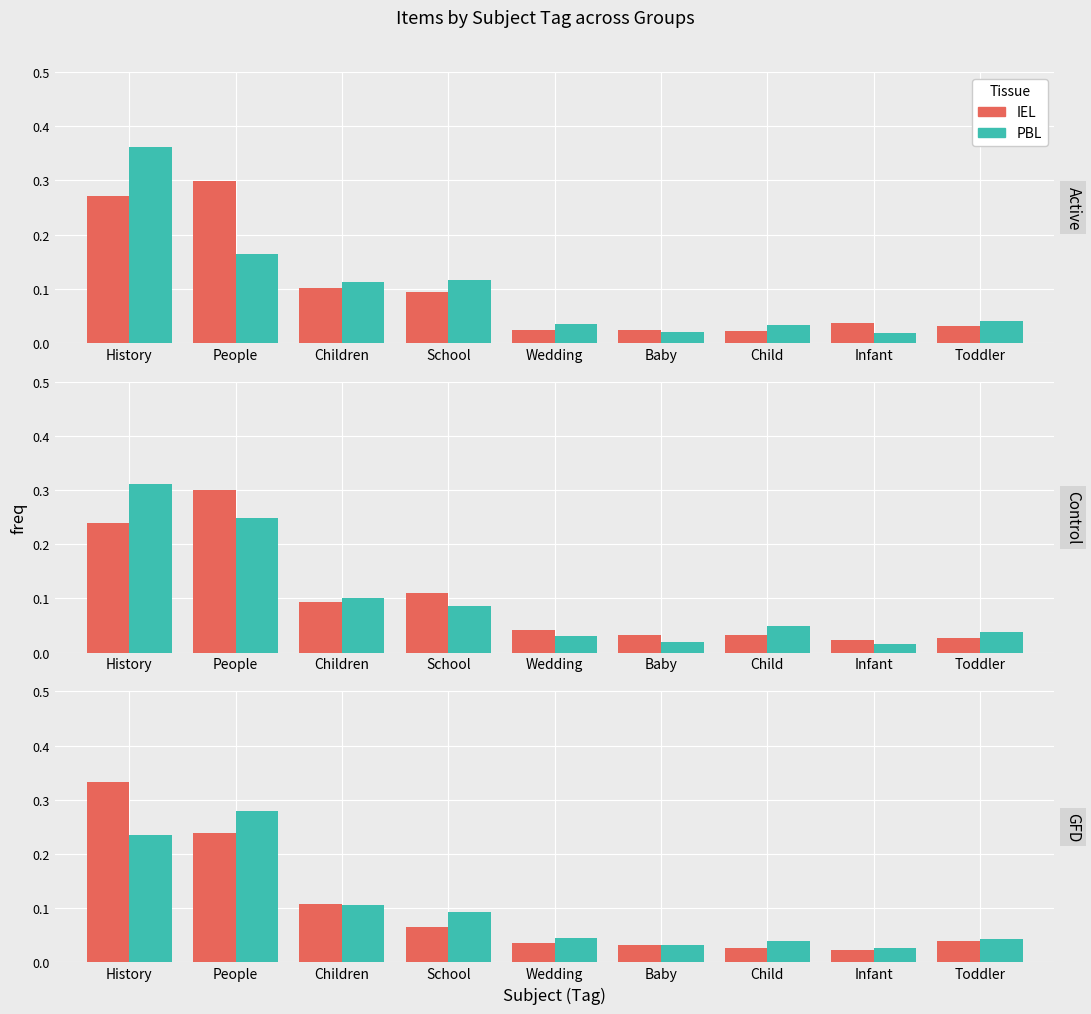

Read the IEL value at People.

0.2